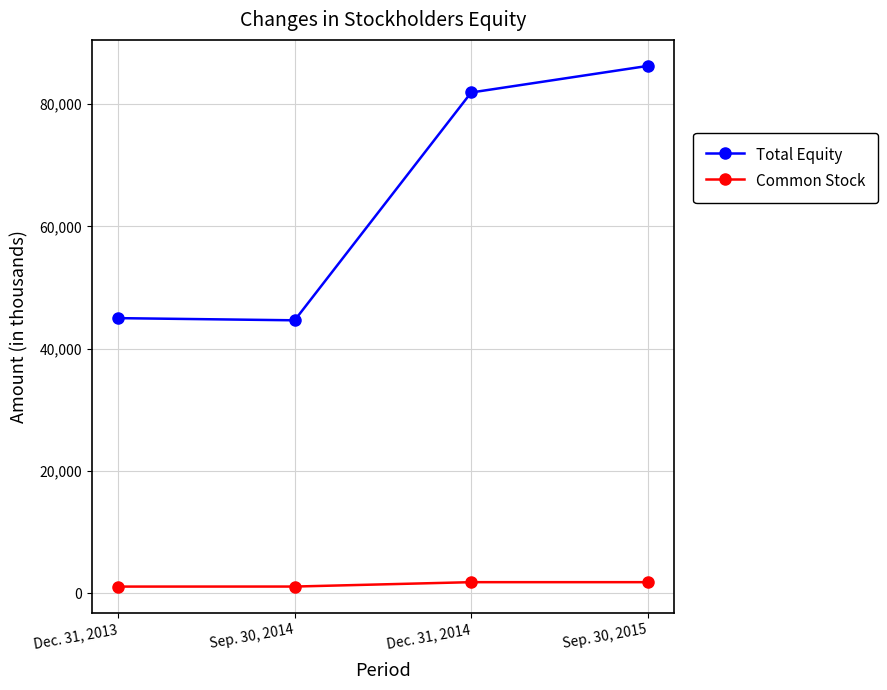

At which category is the sum across all series the highest?

Sep. 30, 2015